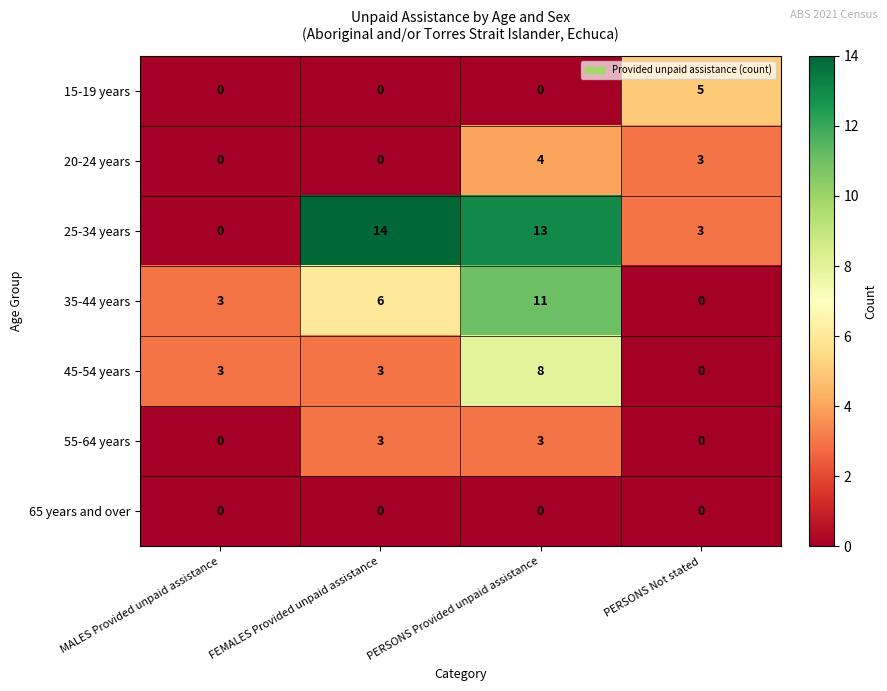

What is the sum of all 45-54 years values?

14